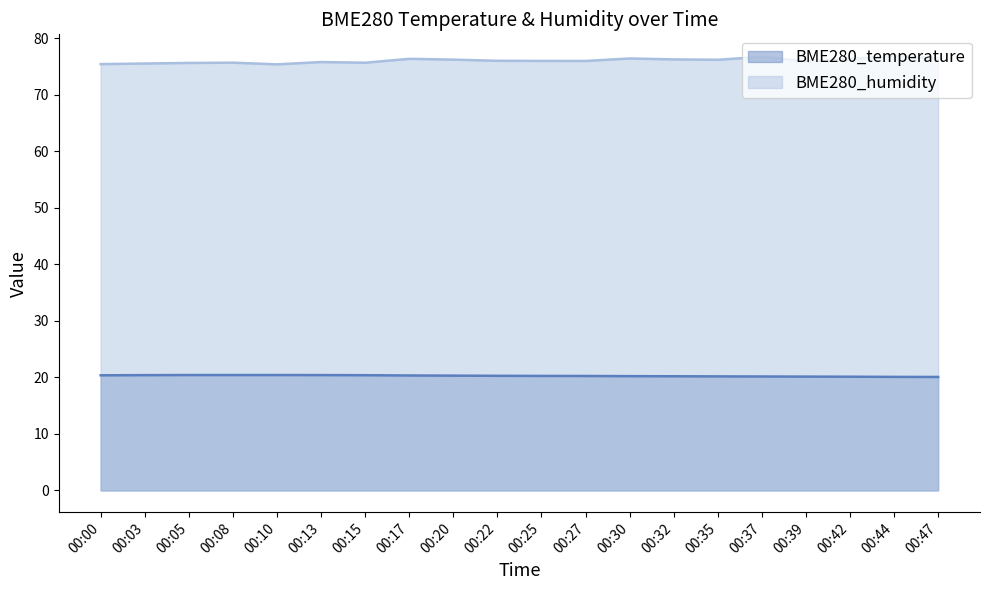

What is the difference between the second highest and minimum values in the BME280_humidity series?

1.3